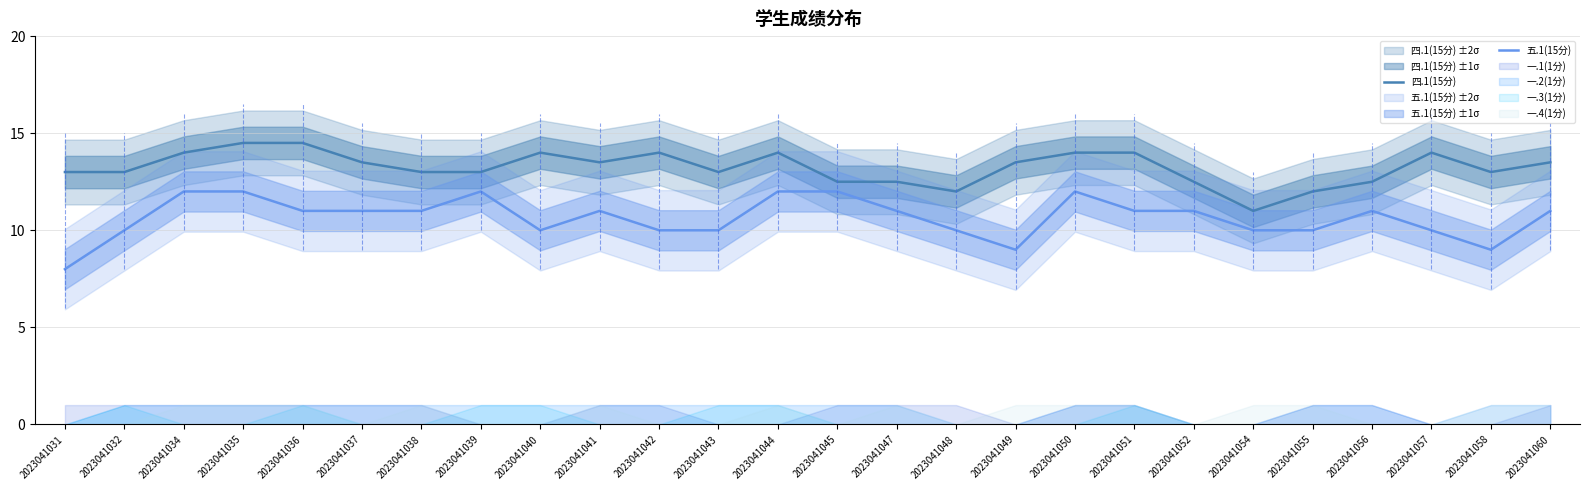

Reading right to left, list all the values displayed in this chart.

四.1(15分): 13.5	13.0	14.0	12.5	12.0	11.0	12.5	14.0	14.0	13.5	12.0	12.5	12.5	14.0	13.0	14.0	13.5	14.0	13.0	13.0	13.5	14.5	14.5	14.0	13.0	13.0
五.1(15分): 11.0	9.0	10.0	11.0	10.0	10.0	11.0	11.0	12.0	9.0	10.0	11.0	12.0	12.0	10.0	10.0	11.0	10.0	12.0	11.0	11.0	11.0	12.0	12.0	10.0	8.0